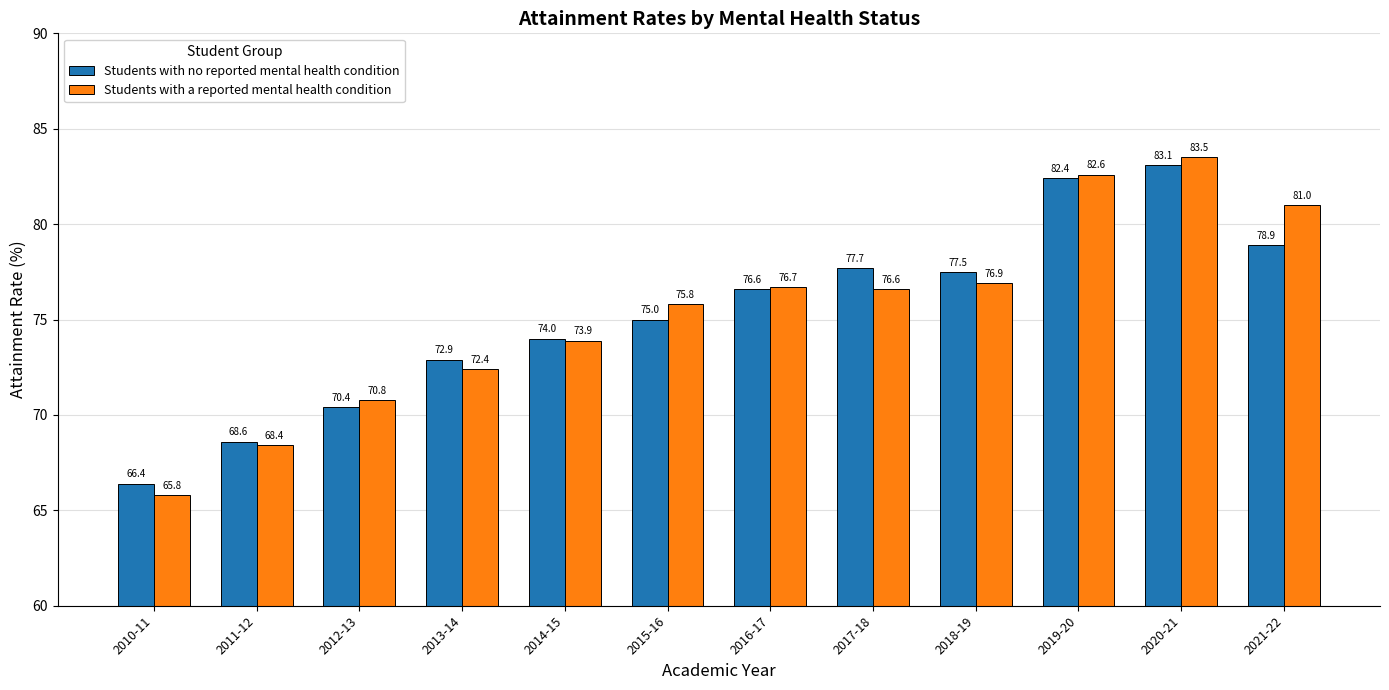

What is the difference between the Students with a reported mental health condition values at 2015-16 and 2010-11?

10.0